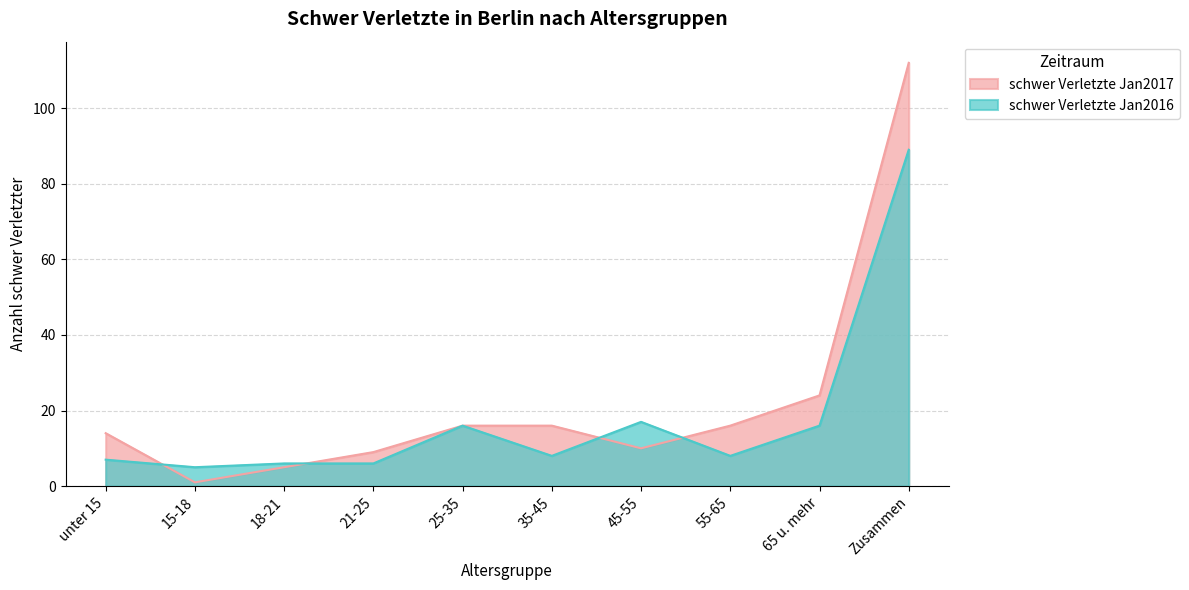

Which series has the largest range (max minus min)?

schwer Verletzte Jan2017